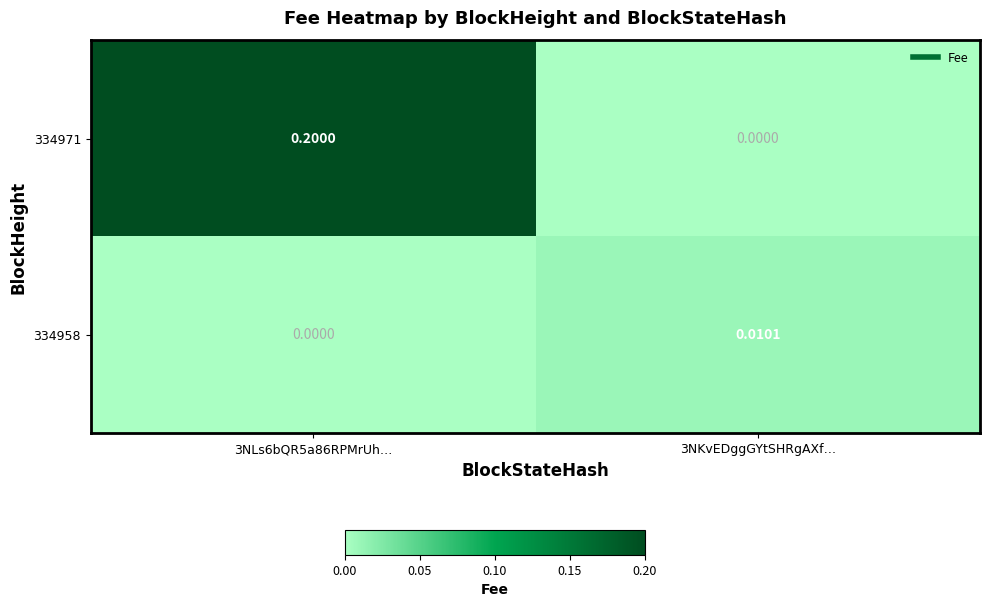

At which category is the sum across all series the highest?

3NLs6bQR5a86RPMrUh…